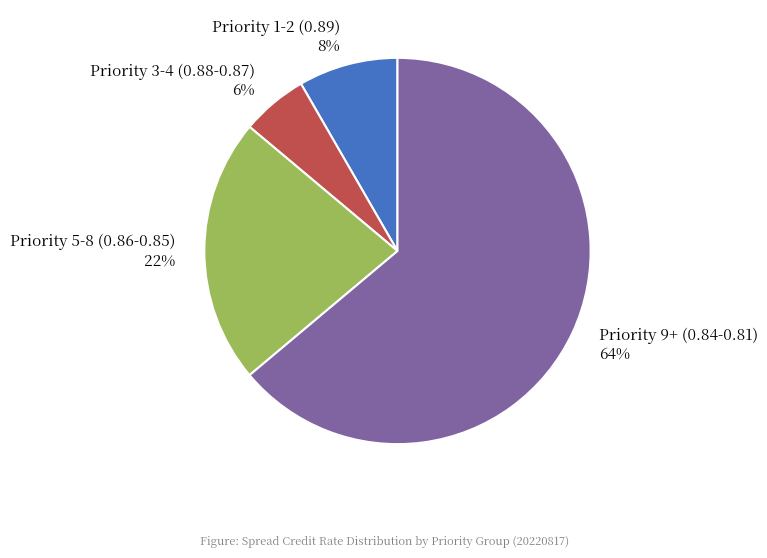

Is it true that Priority 1-2 (0.89) 8% is 21% of the pie?

False